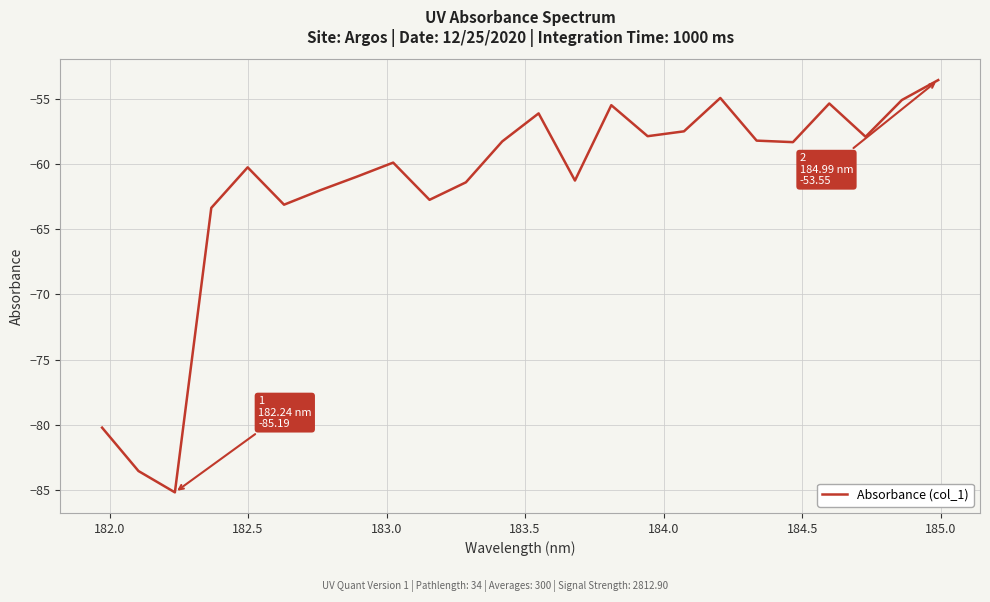

What is the greatest value displayed?

-53.5